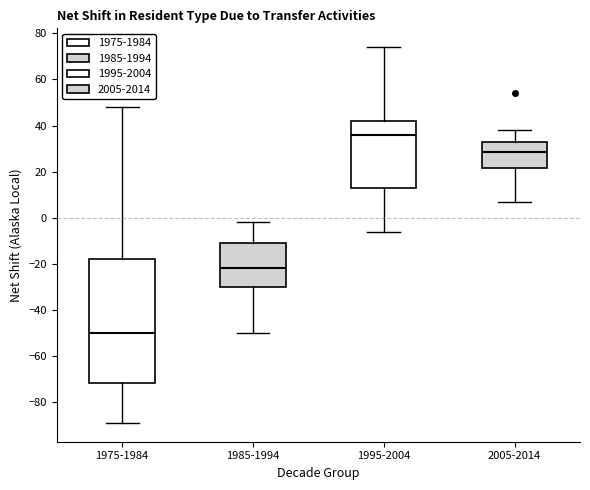

Which box is the tallest, from its lower edge to its upper edge?

1975-1984